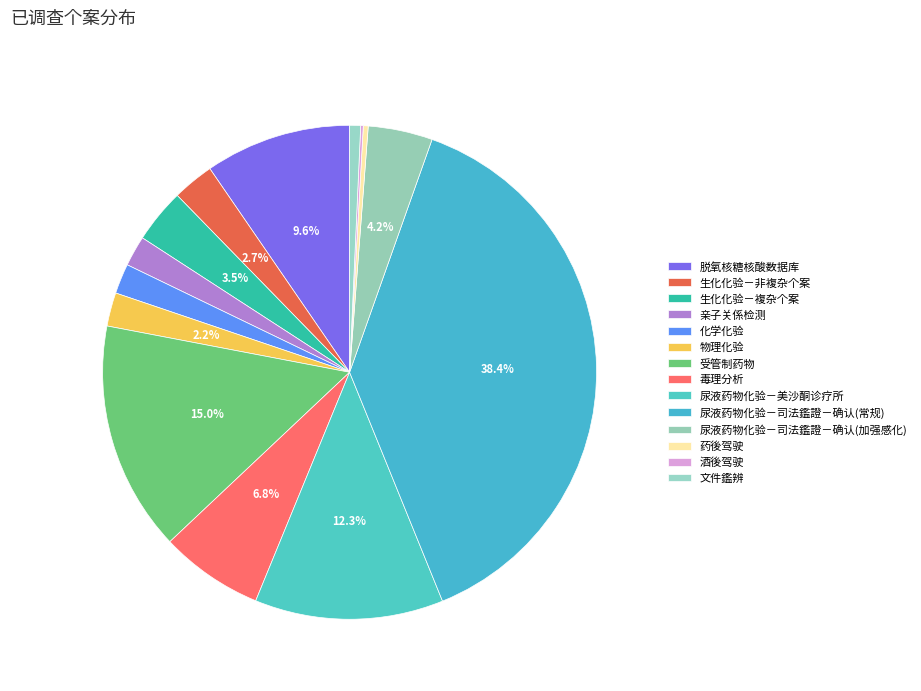

Rank the categories by value from lowest to highest.

酒後驾驶, 药後驾驶, 文件鑑辨, 化学化验, 亲子关係检测, 物理化验, 生化化验－非複杂个案, 生化化验－複杂个案, 尿液药物化验－司法鑑證－确认(加强感化), 毒理分析, 脱氧核糖核酸数据库, 尿液药物化验－美沙酮诊疗所, 受管制药物, 尿液药物化验－司法鑑證－确认(常规)